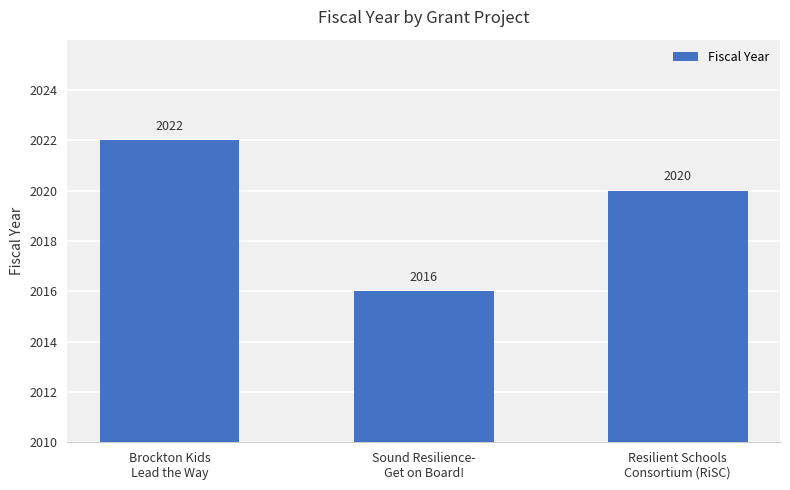

What is the approximate value at Brockton Kids
Lead the Way?

2022